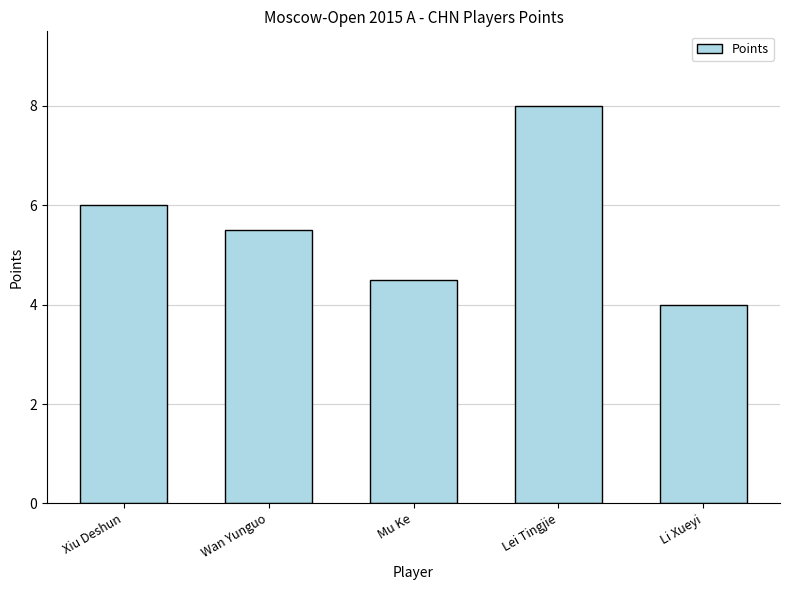

The chart shows a value of 4.5 at Mu Ke. True or false?

True